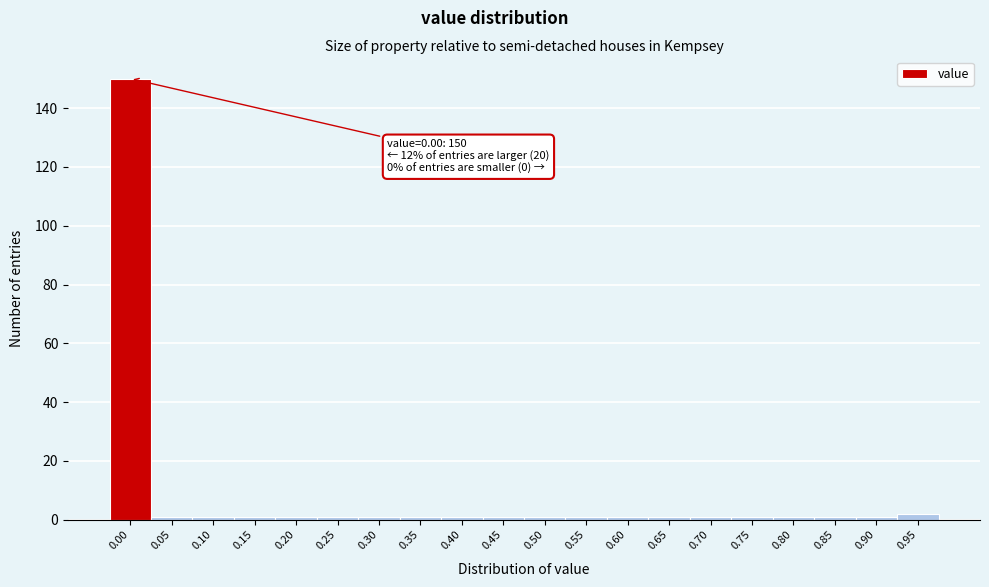

Reading left to right, list all the values displayed in this chart.

150	1	1	1	1	1	1	1	1	1	1	1	1	1	1	1	1	1	1	2